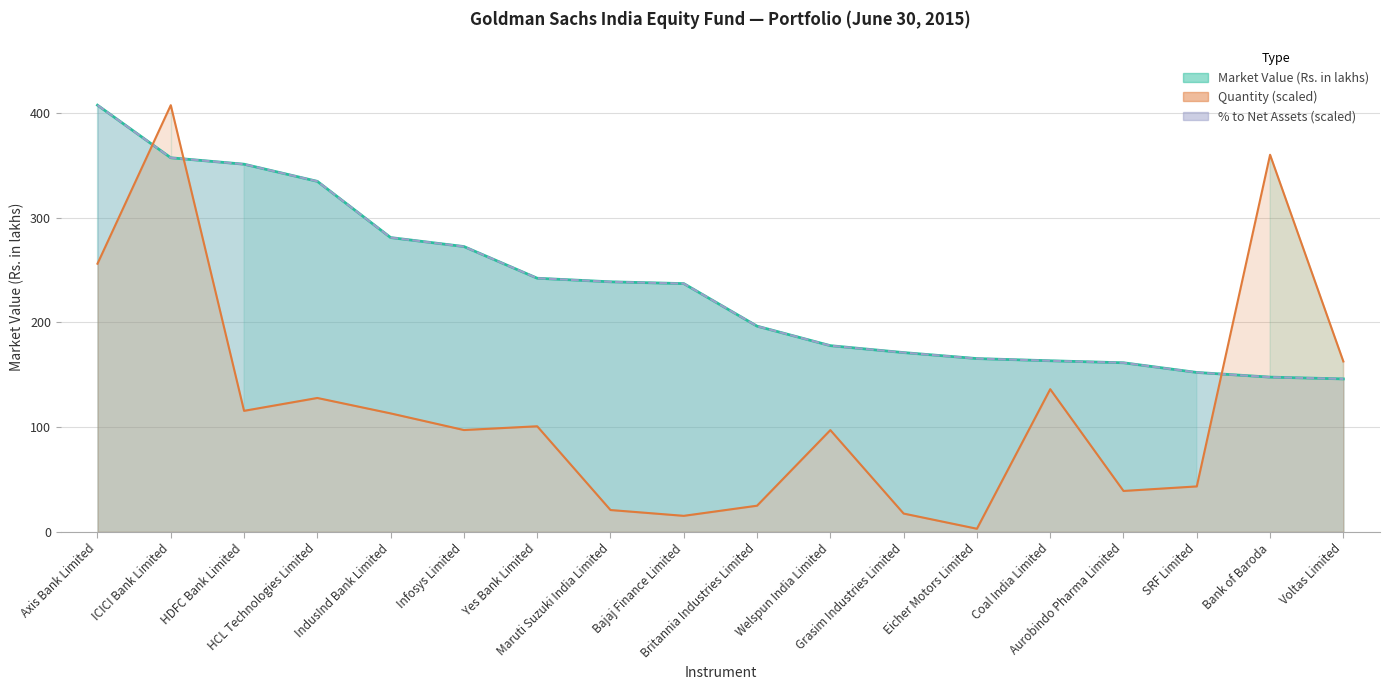

What is the sum of the Quantity values at SRF Limited and Infosys Limited?

140.7